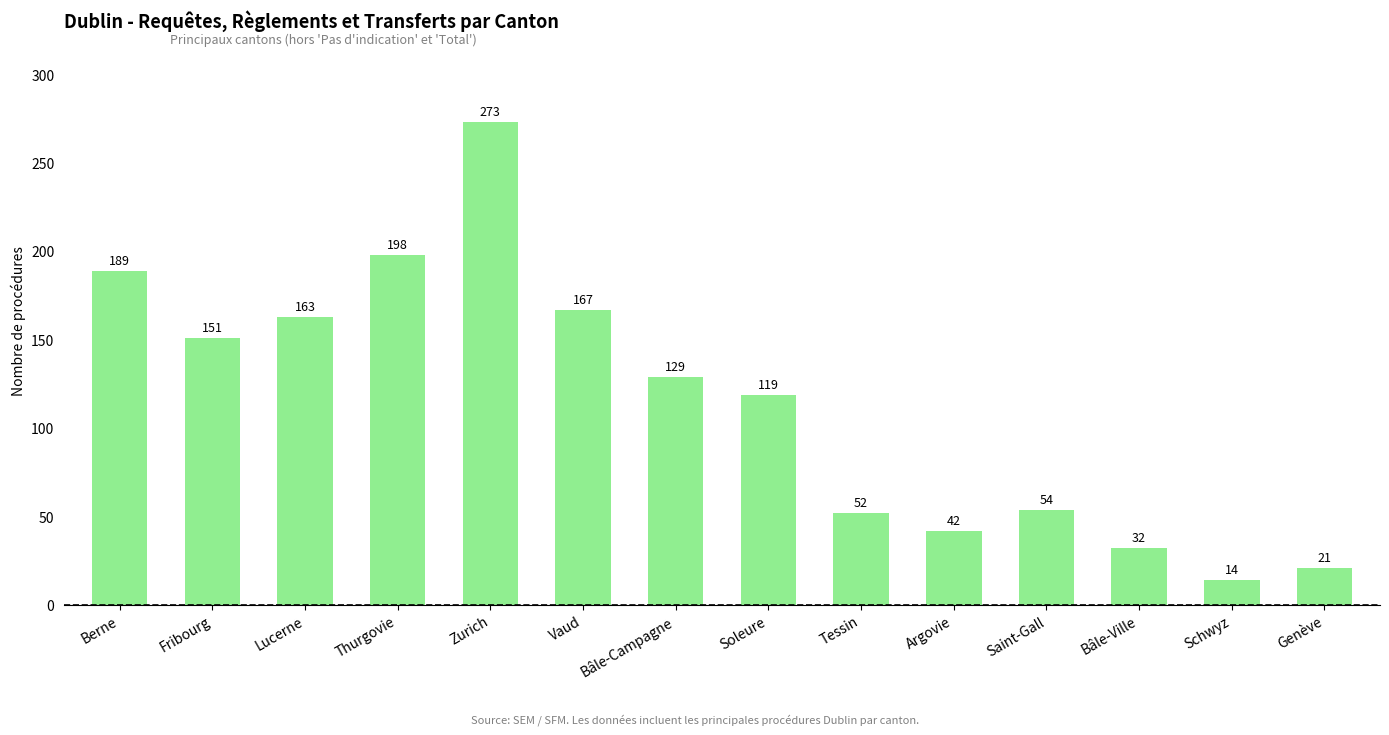

Reading right to left, transcribe all the data shown in this chart.

21	14	32	54	42	52	119	129	167	273	198	163	151	189